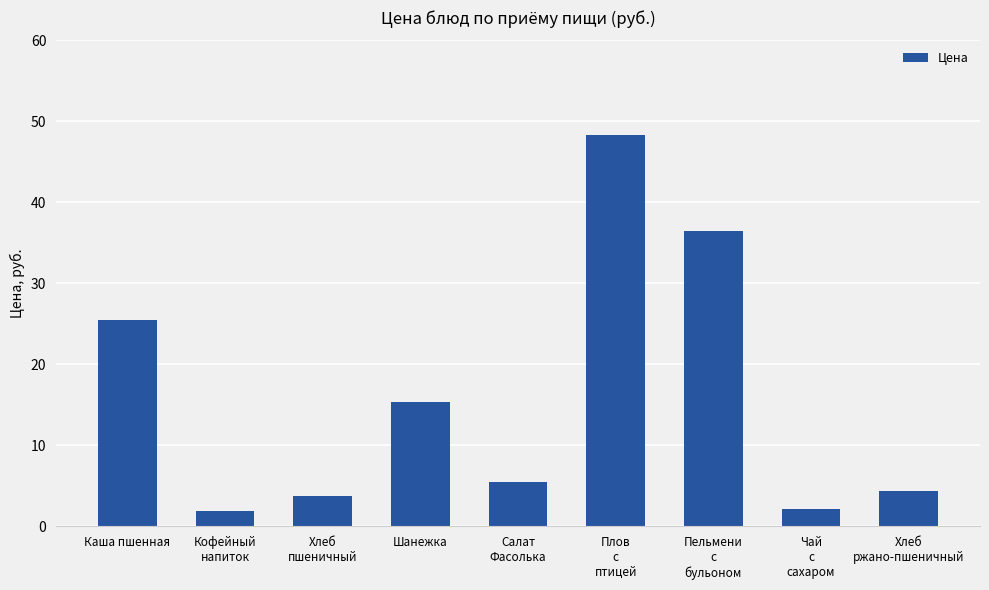

What is the maximum value shown in the chart?

48.4